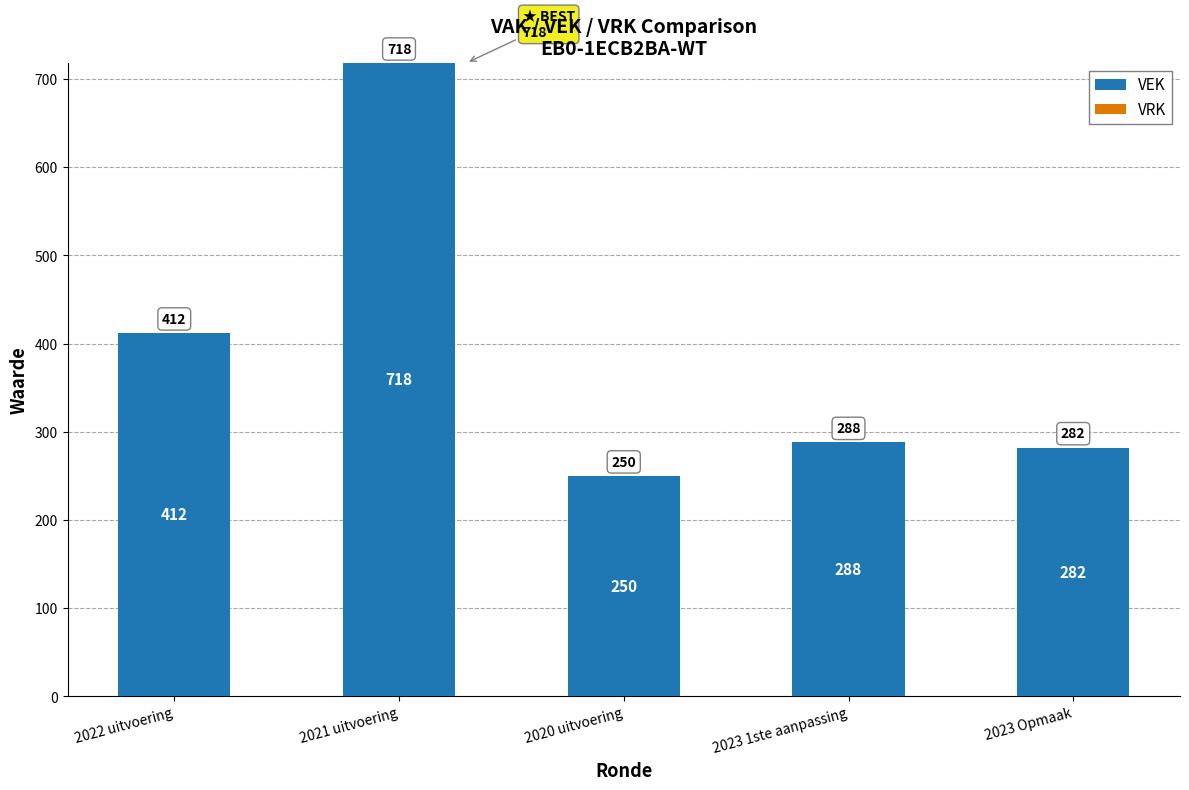

Are the bars horizontal?

No